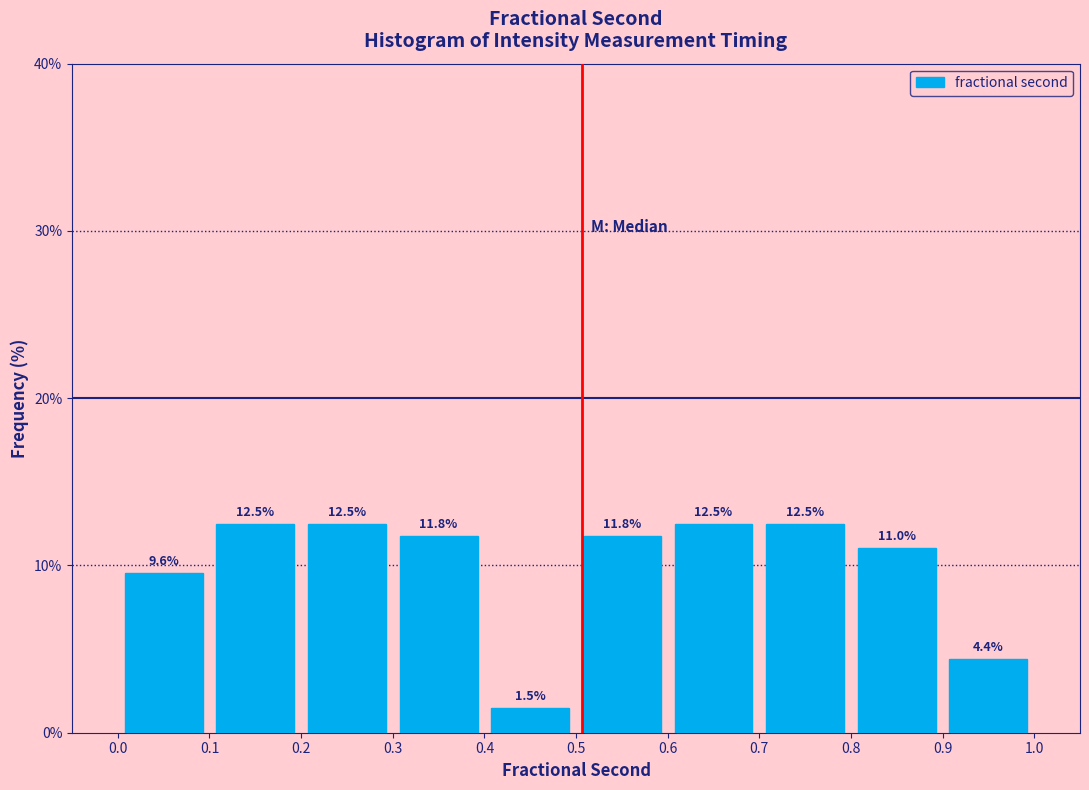

Reading left to right, transcribe this chart: for each bar, give the range it covers on the x-axis and its height.

0.0 to 0.1: 9.6
0.1 to 0.2: 12.5
0.2 to 0.3: 12.5
0.3 to 0.4: 11.8
0.4 to 0.5: 1.5
0.5 to 0.6: 11.8
0.6 to 0.7: 12.5
0.7 to 0.8: 12.5
0.8 to 0.9: 11.0
0.9 to 1.0: 4.4